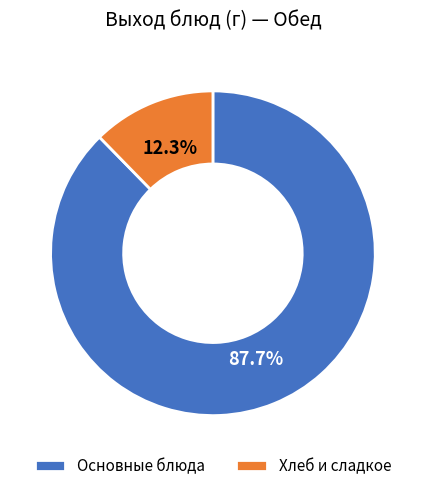

How many segments does this pie chart have?

2